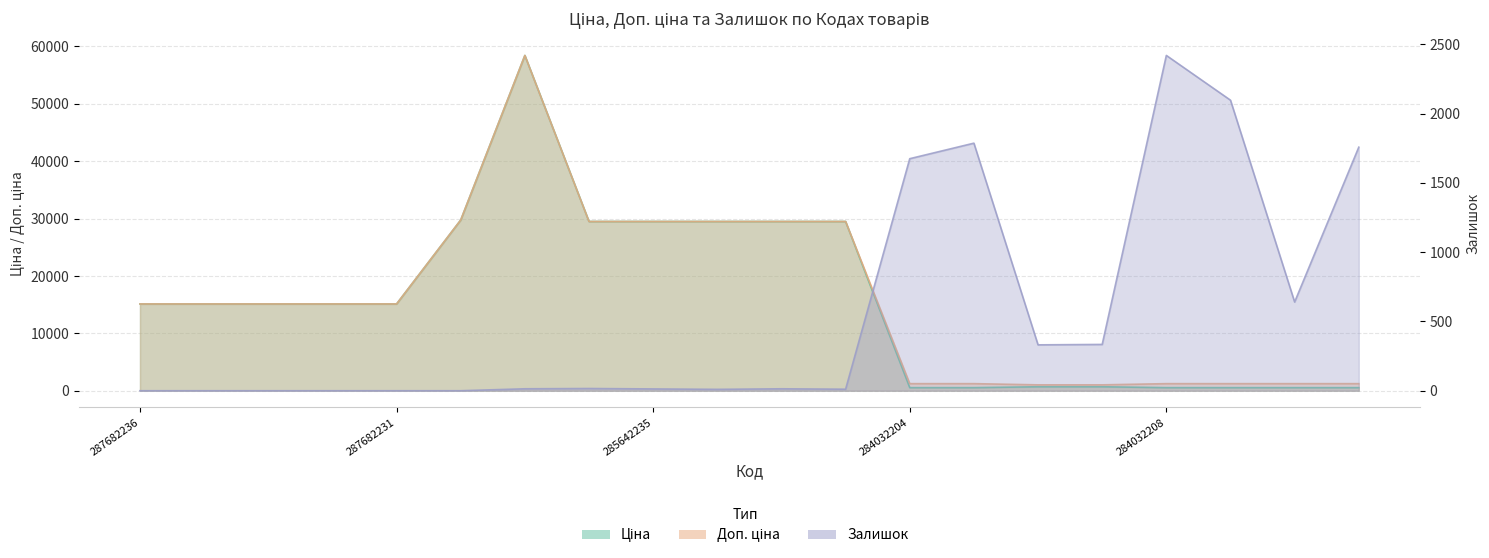

The value of Доп. ціна at 287682235 is 3313.6. True or false?

False